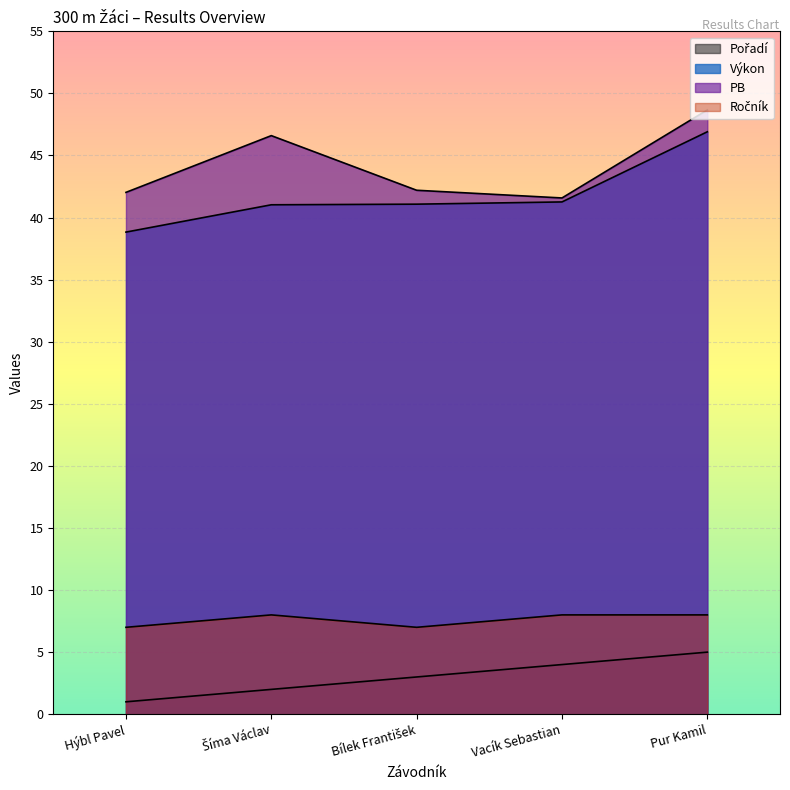

What is the value of the Výkon point at the 4th from the left?

41.3